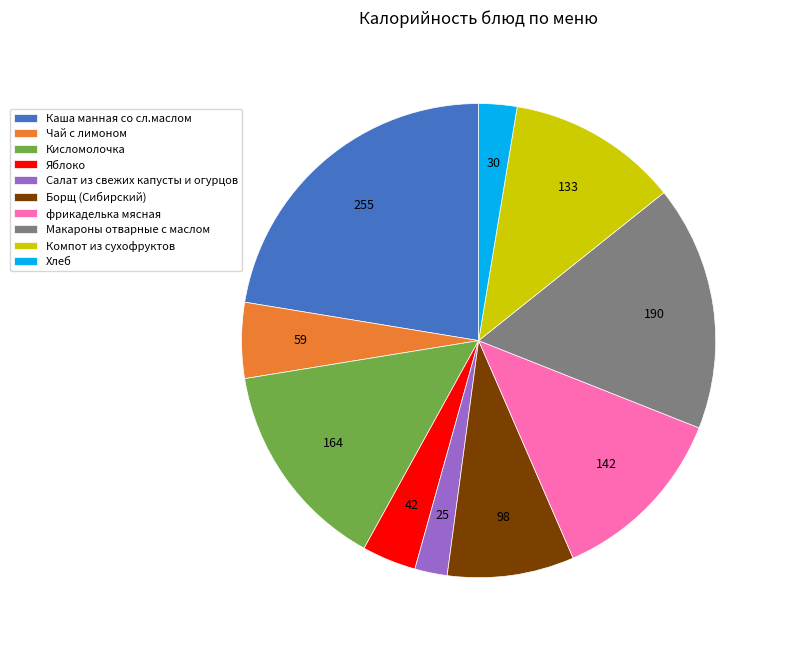

What is the largest slice in the pie chart?

Каша манная со сл.маслом